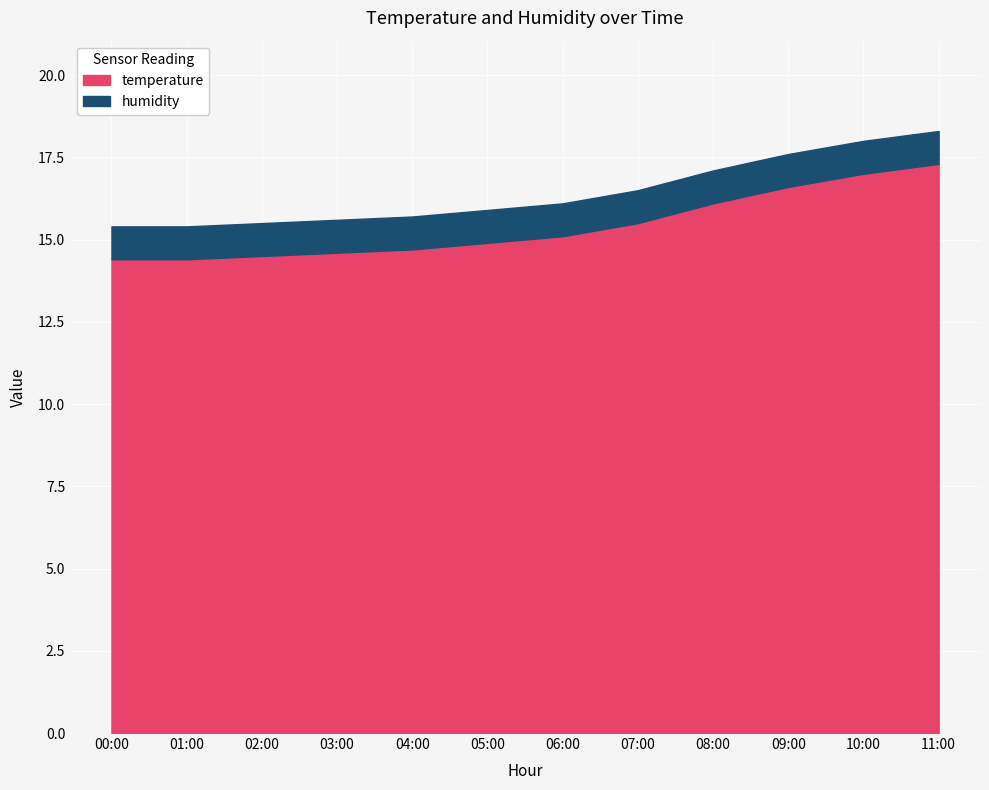

Where does the data first go above 15?

06:00